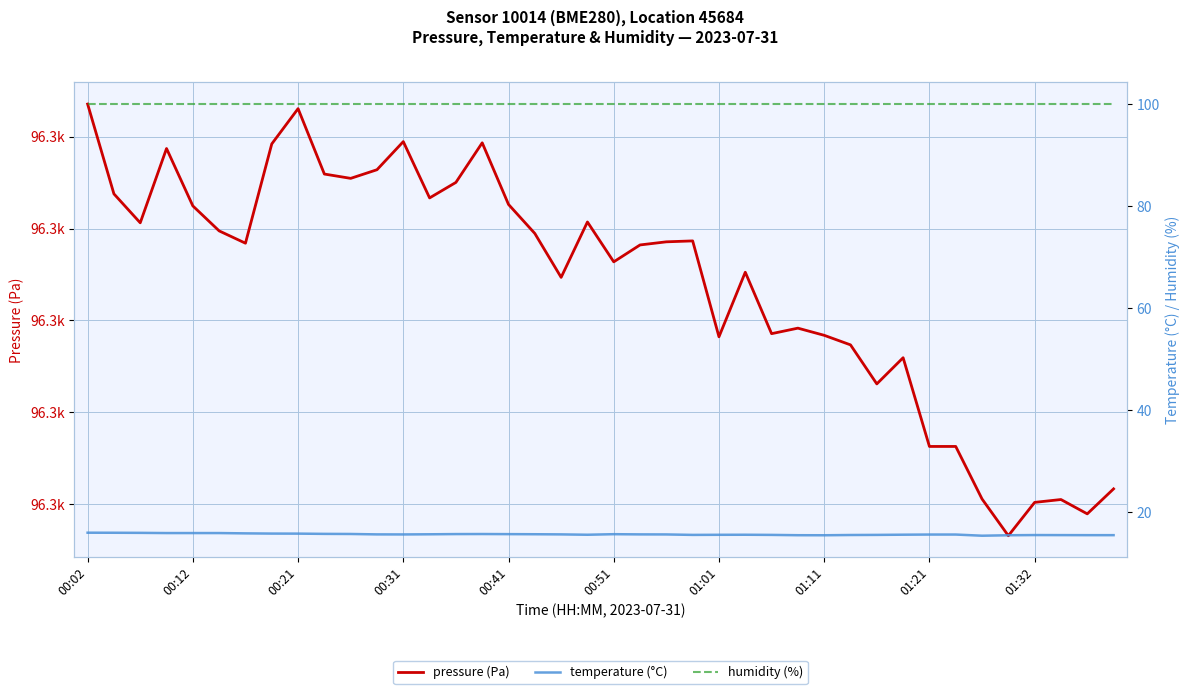

Between 36 and 30, which is larger?

30